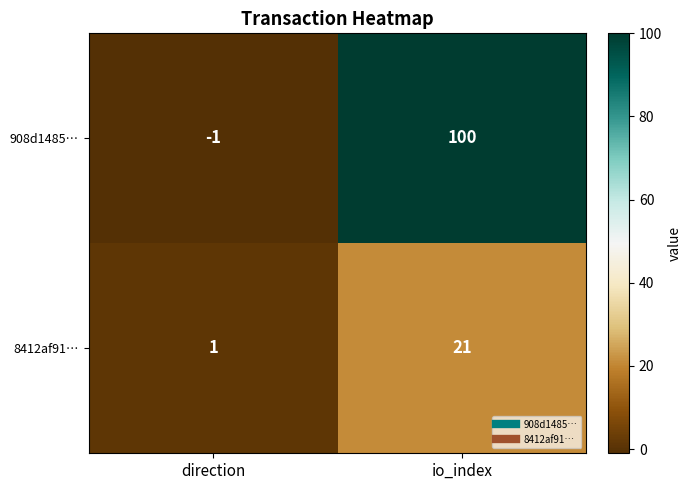

At which category is the sum across all series the highest?

io_index